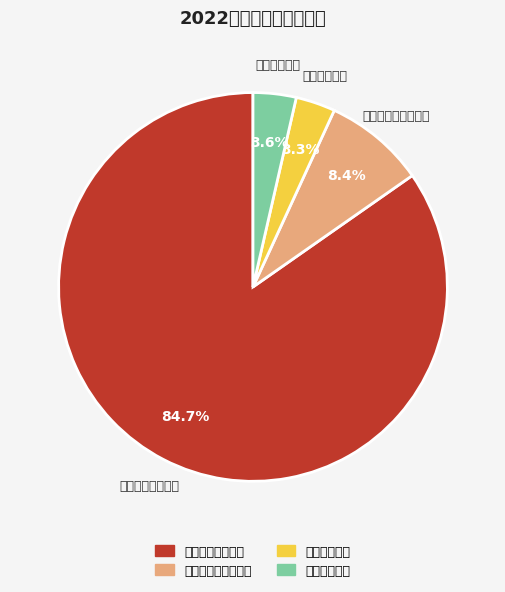

Does any single category account for the majority?

Yes